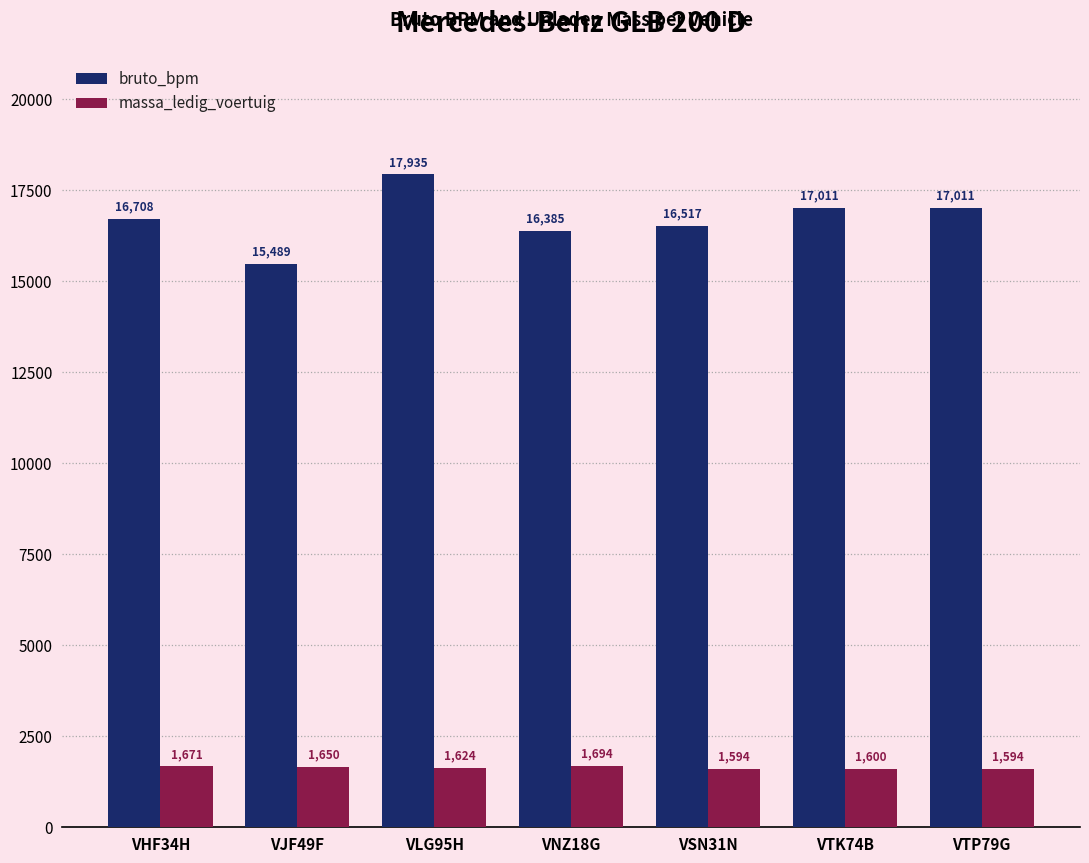

What is the difference between the highest and lowest values at VNZ18G?

14691